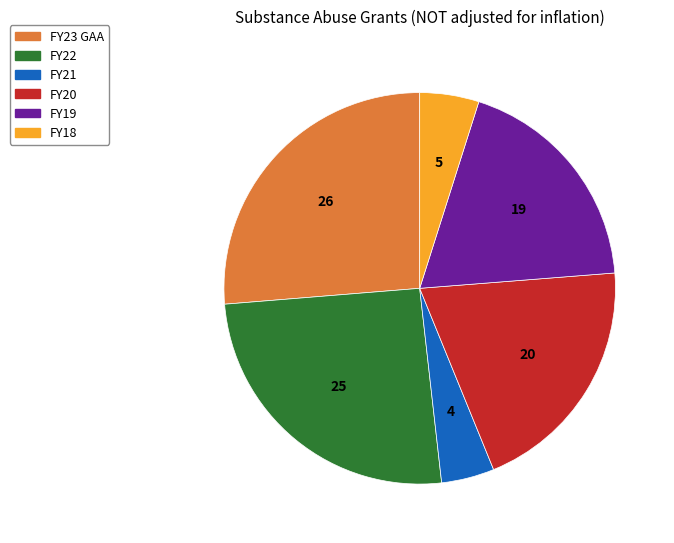

The FY20 slice represents 12% of the pie. True or false?

False